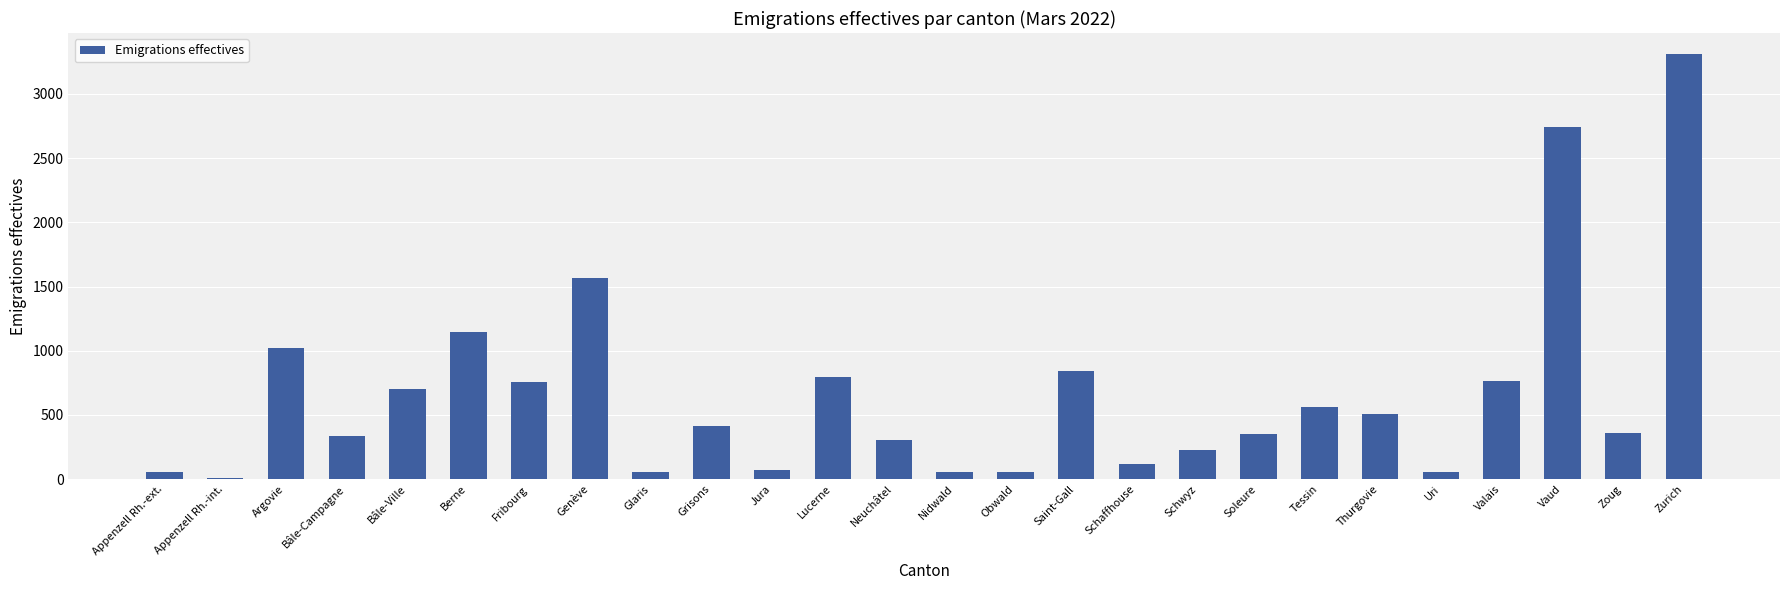

Approximately how many times larger is the value at Berne compared to Bâle-Ville?

1.6